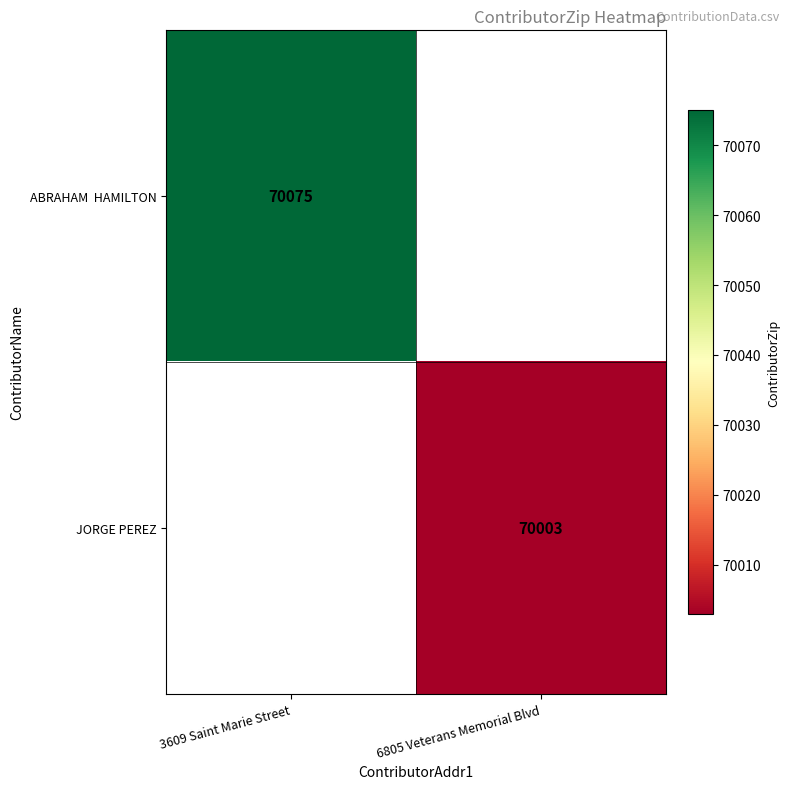

True or false: JORGE PEREZ has a value of 70003 at 6805 Veterans Memorial Blvd.

True